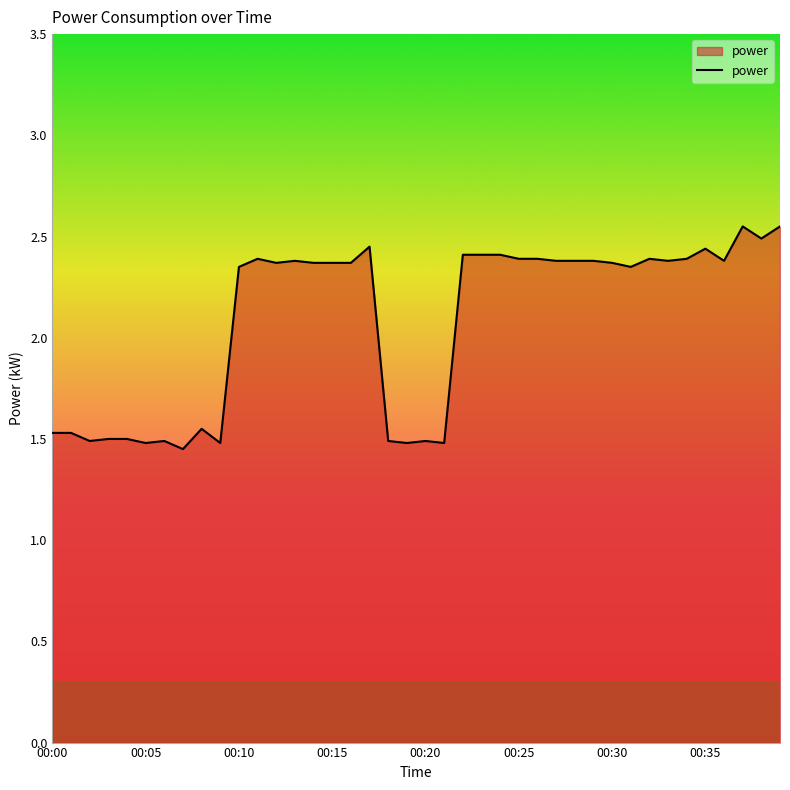

Reading left to right, extract all data points from this chart.

1.5	1.5	1.5	1.5	1.5	1.5	1.5	1.4	1.6	1.5	2.4	2.4	2.4	2.4	2.4	2.4	2.4	2.5	1.5	1.5	1.5	1.5	2.4	2.4	2.4	2.4	2.4	2.4	2.4	2.4	2.4	2.4	2.4	2.4	2.4	2.4	2.4	2.5	2.5	2.5